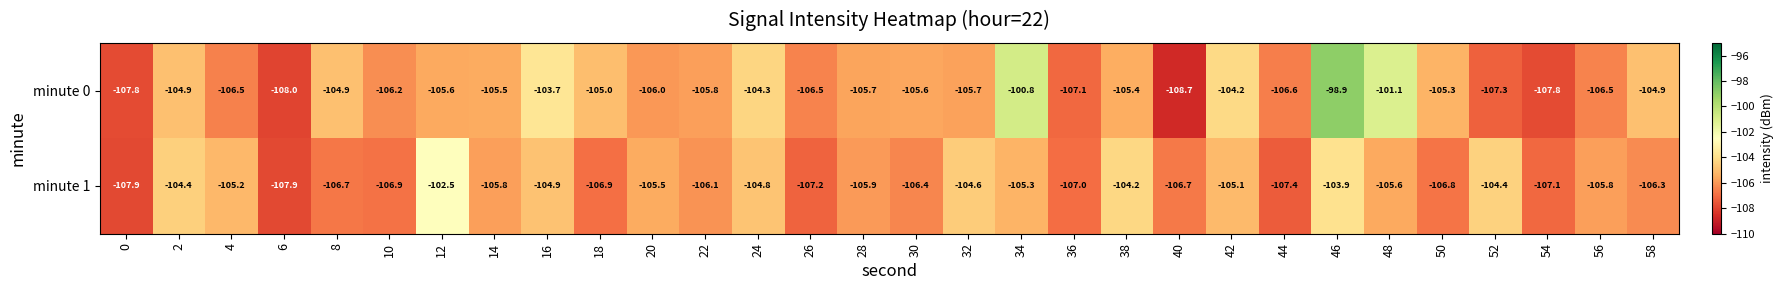

True or false: minute 0 has a value of -33.1 at 58.

False